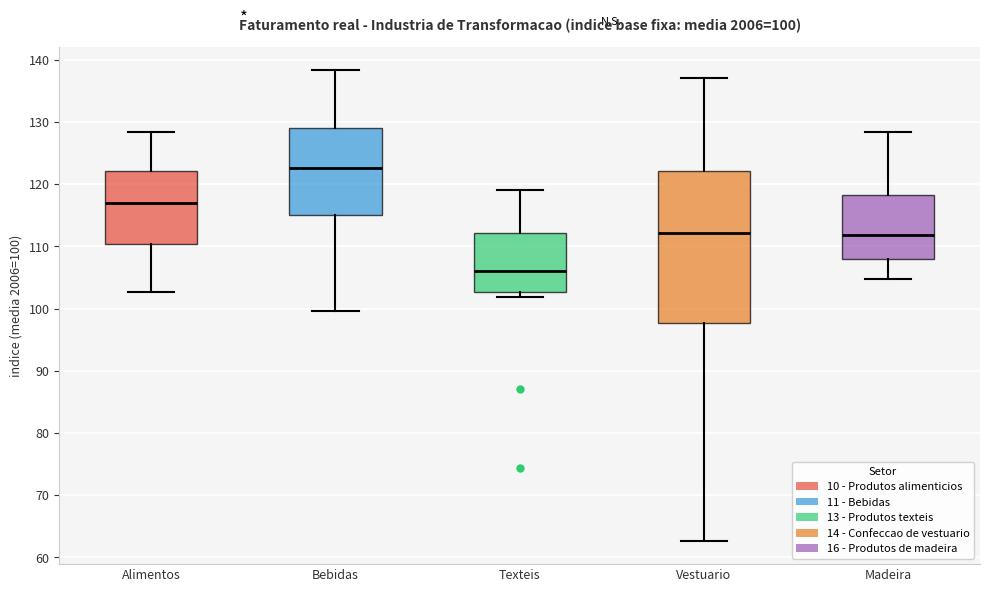

Comparing the boxes themselves (not the whiskers), which one is the tallest?

Vestuario